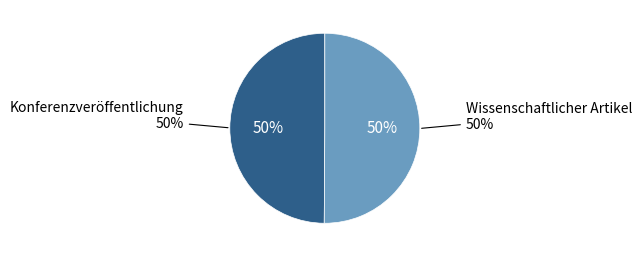

To the nearest percent, what is the average slice percentage?

50%